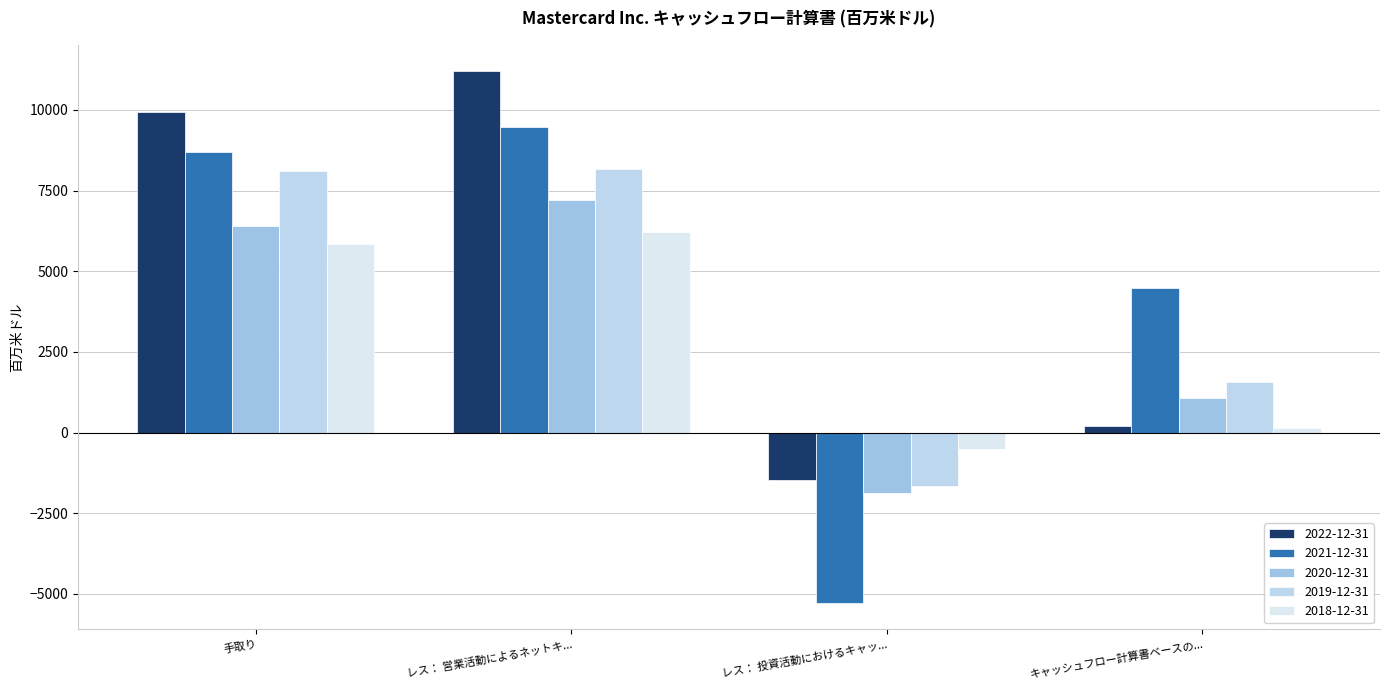

Which label corresponds to the largest value in the chart?

レス： 営業活動によるネットキ...